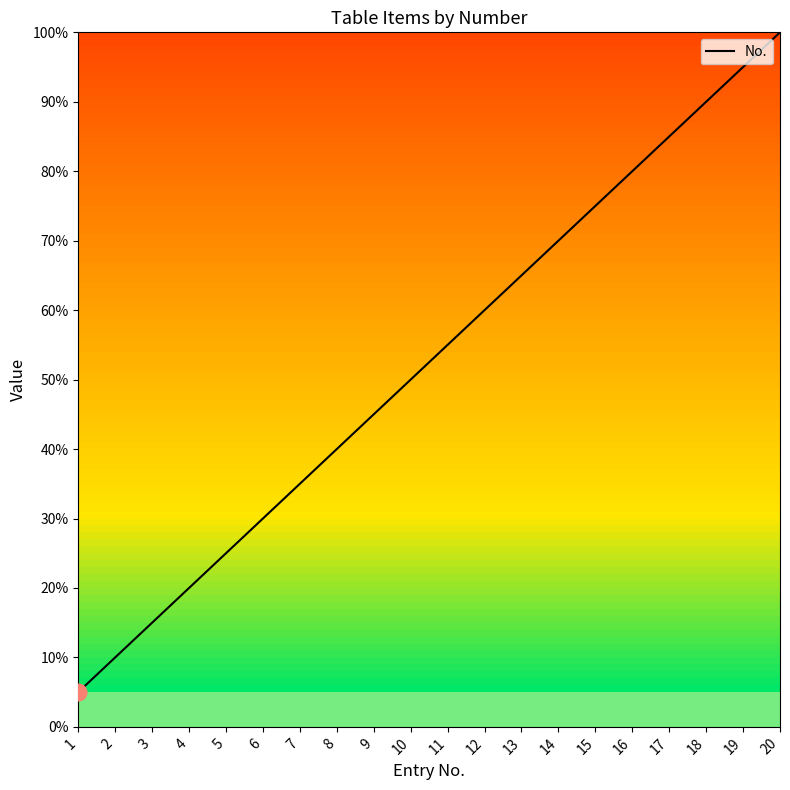

Which category has the lowest value across all series?

1